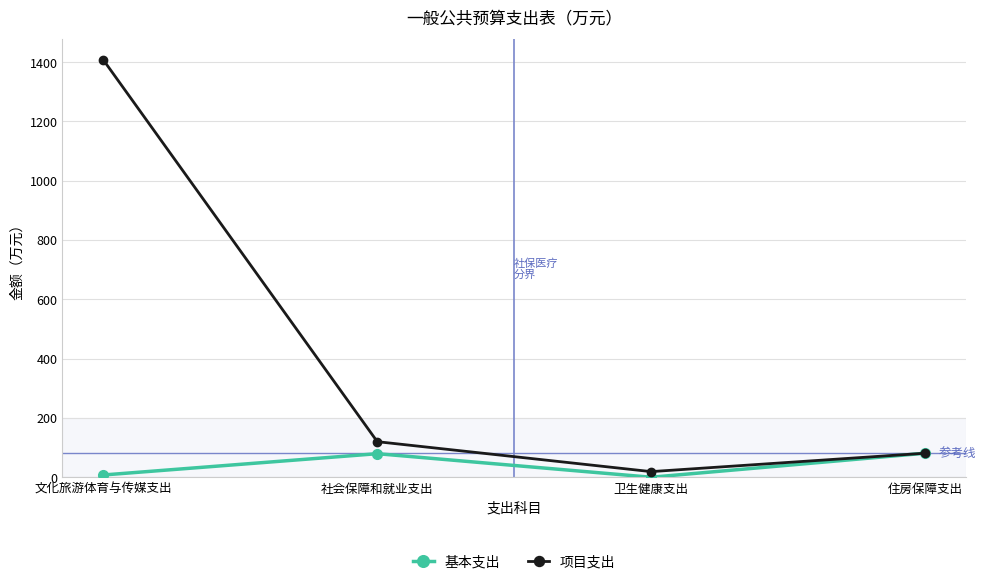

What is the difference between the maximum and minimum values in the 基本支出 series?

81.0